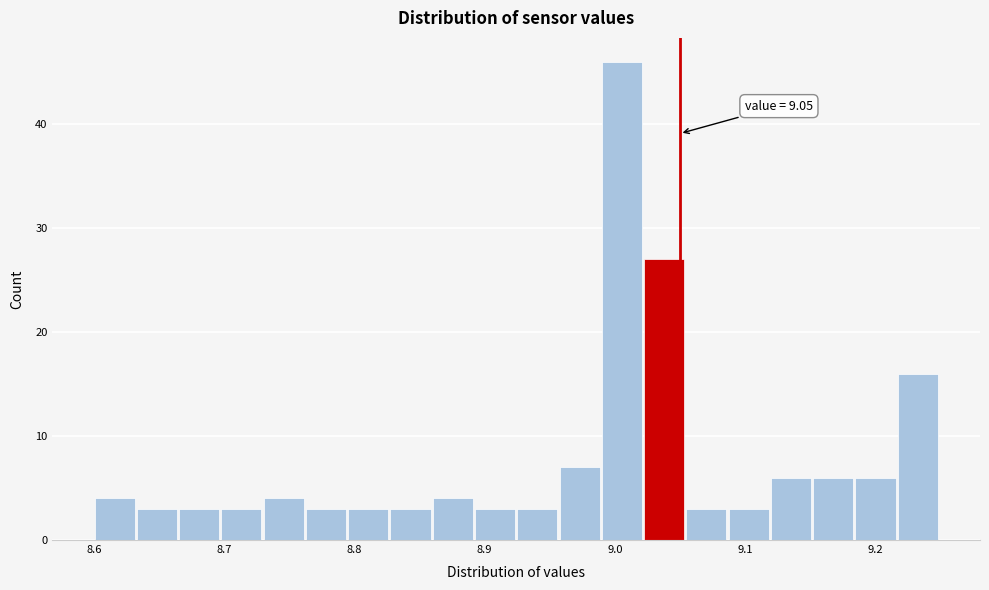

Around what value on the x-axis is the tallest bar? Give the approximate position of its centre, as read against the axis.

9.01